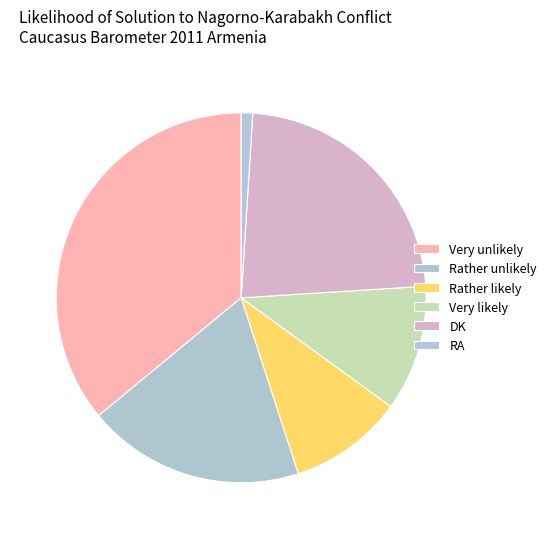

How much of the chart is everything except Rather unlikely?

81.0%